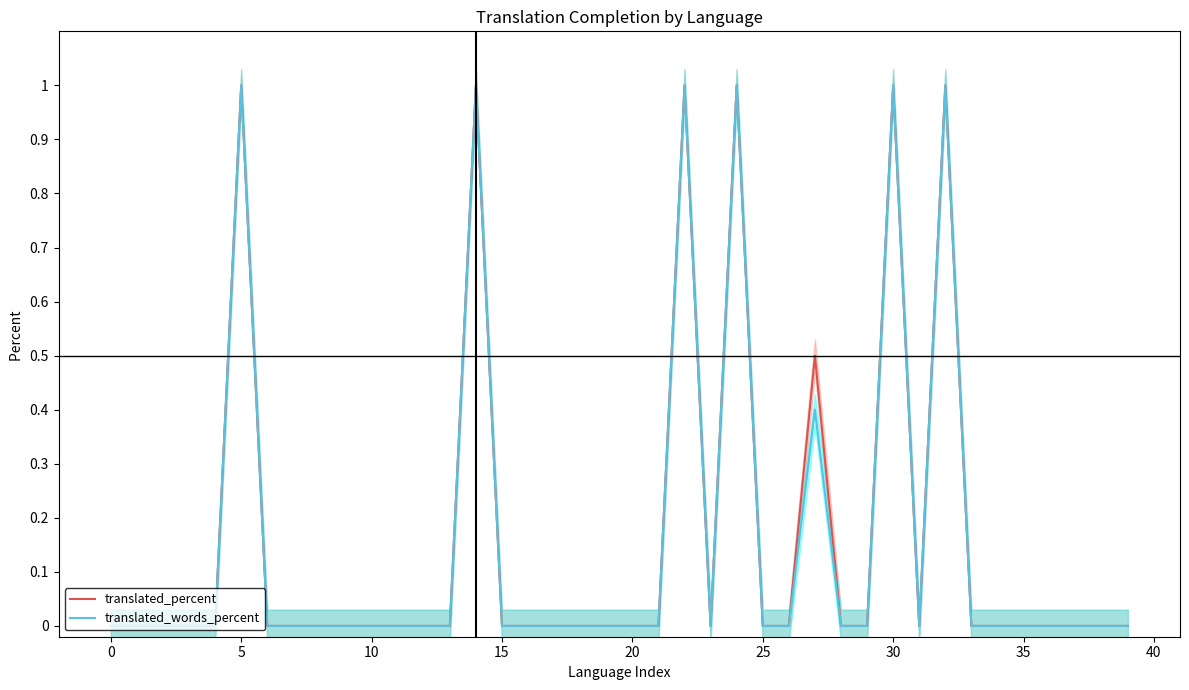

True or false: translated_percent and translated_words_percent cross at least once.

False